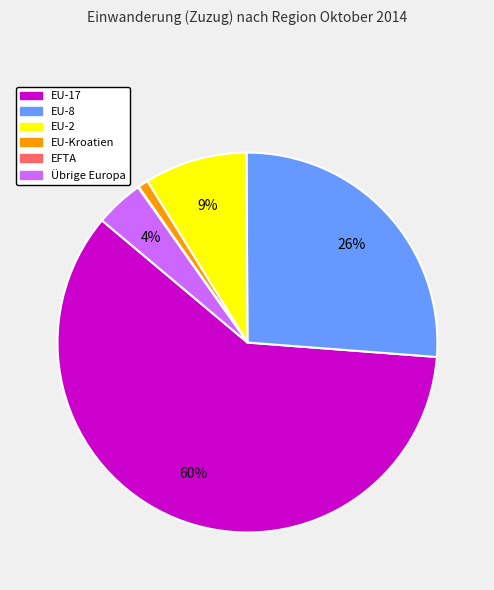

To the nearest percent, what is the difference between the largest and smallest slice percentages?

60%